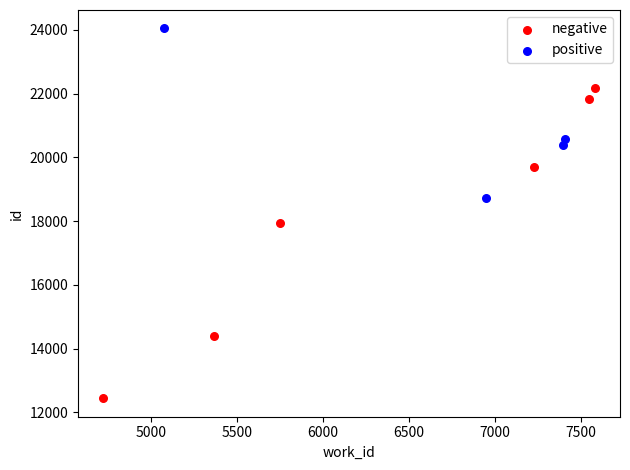

Which series contains the highest Y value?

positive